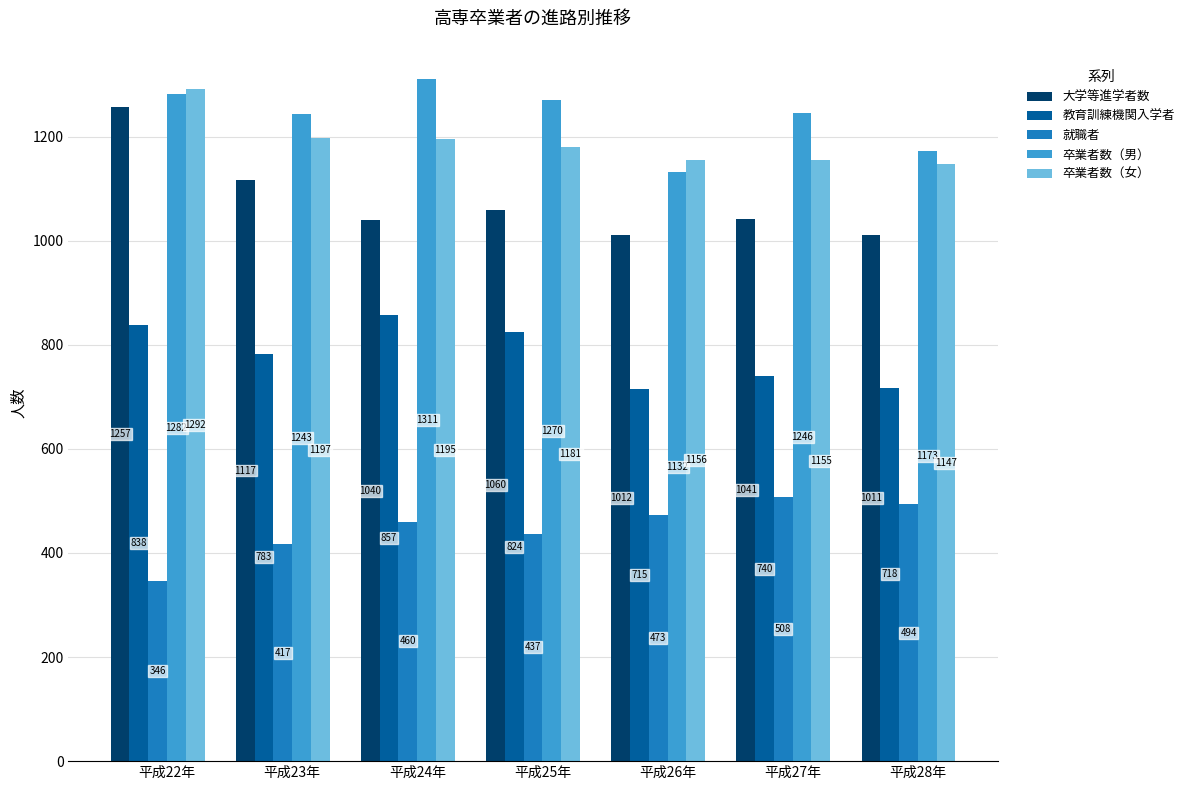

What are all the series names shown in the legend?

大学等進学者数, 教育訓練機関入学者, 就職者, 卒業者数（男）, 卒業者数（女）